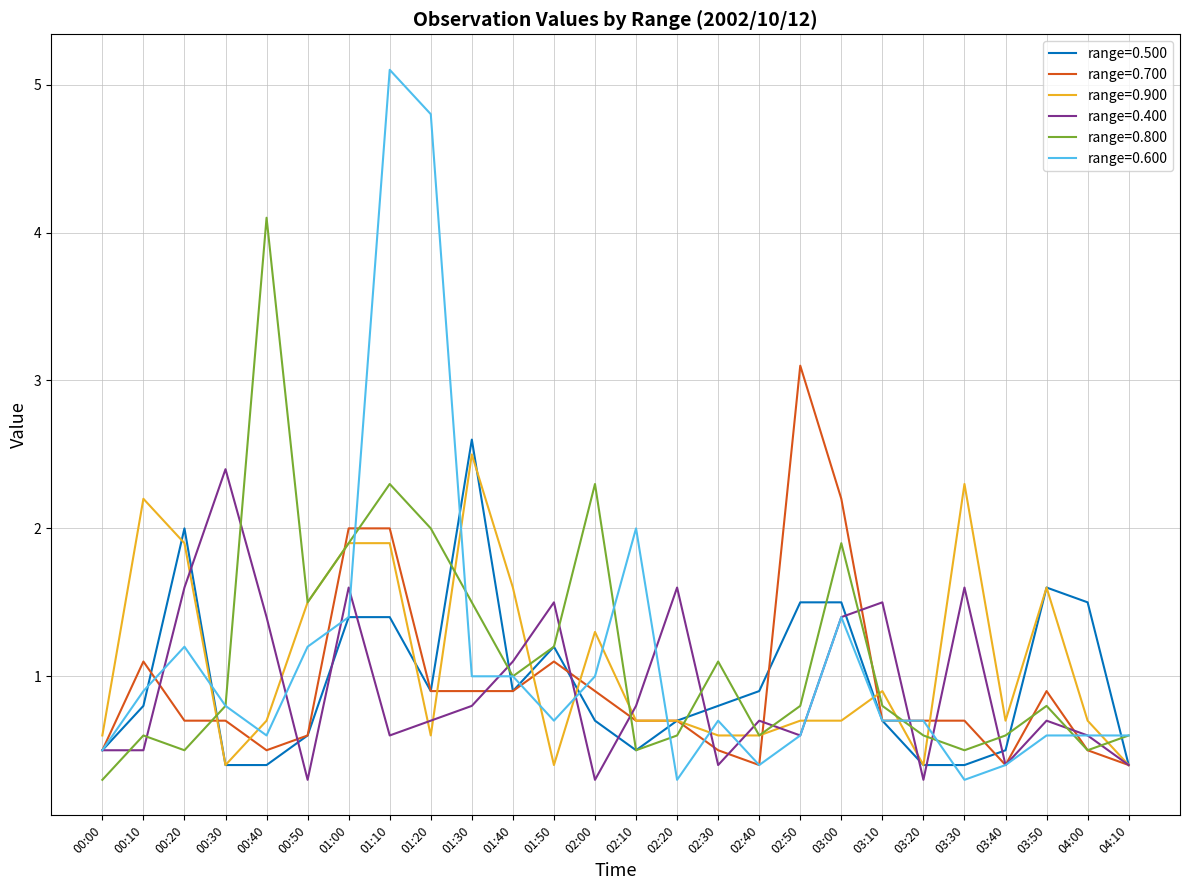

True or false: range=0.600 and range=0.900 cross at least once.

True